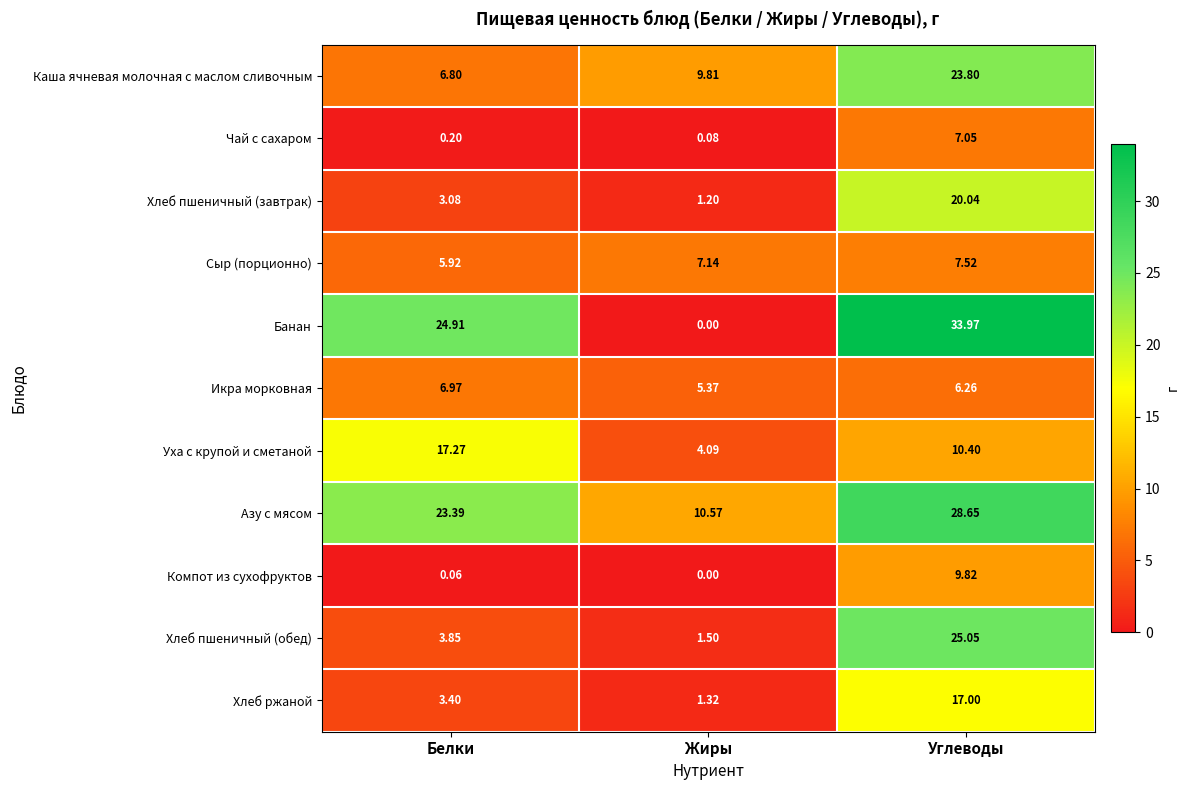

What is the difference between the highest and lowest values at Углеводы?

27.7